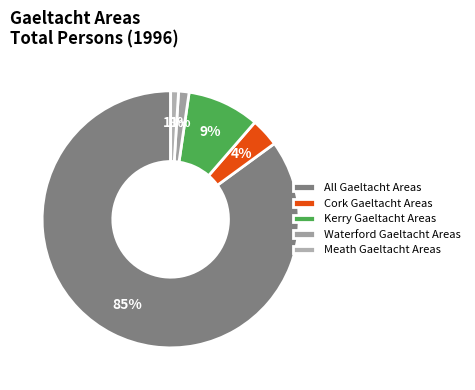

To the nearest percent, what percentage of the pie is Kerry Gaeltacht Areas?

9%